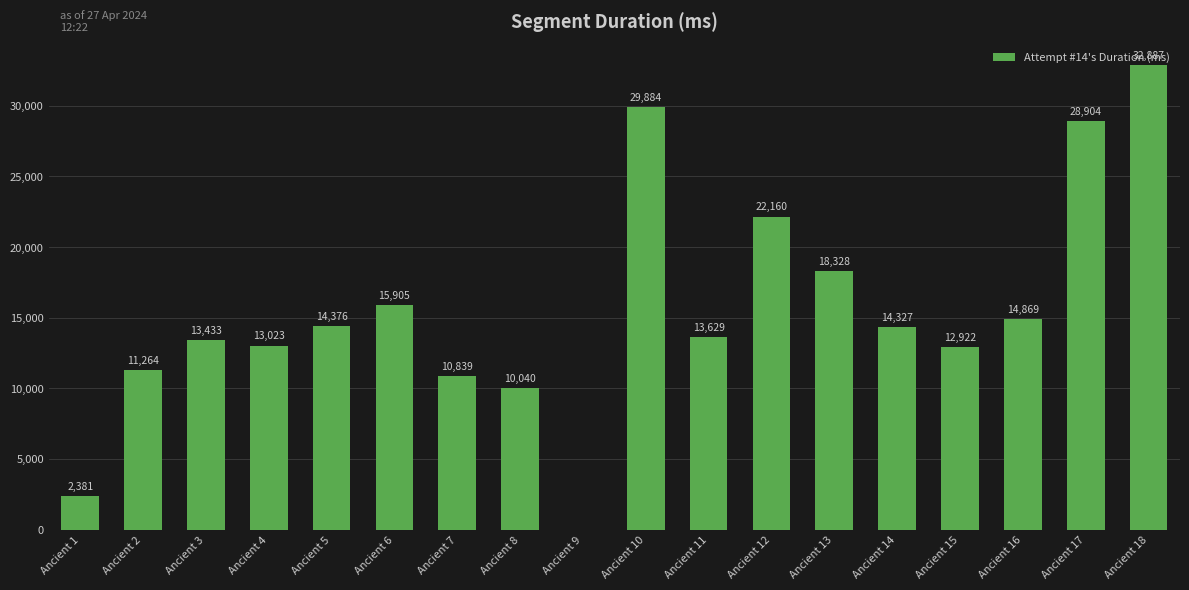

What is the greatest value displayed?

32887